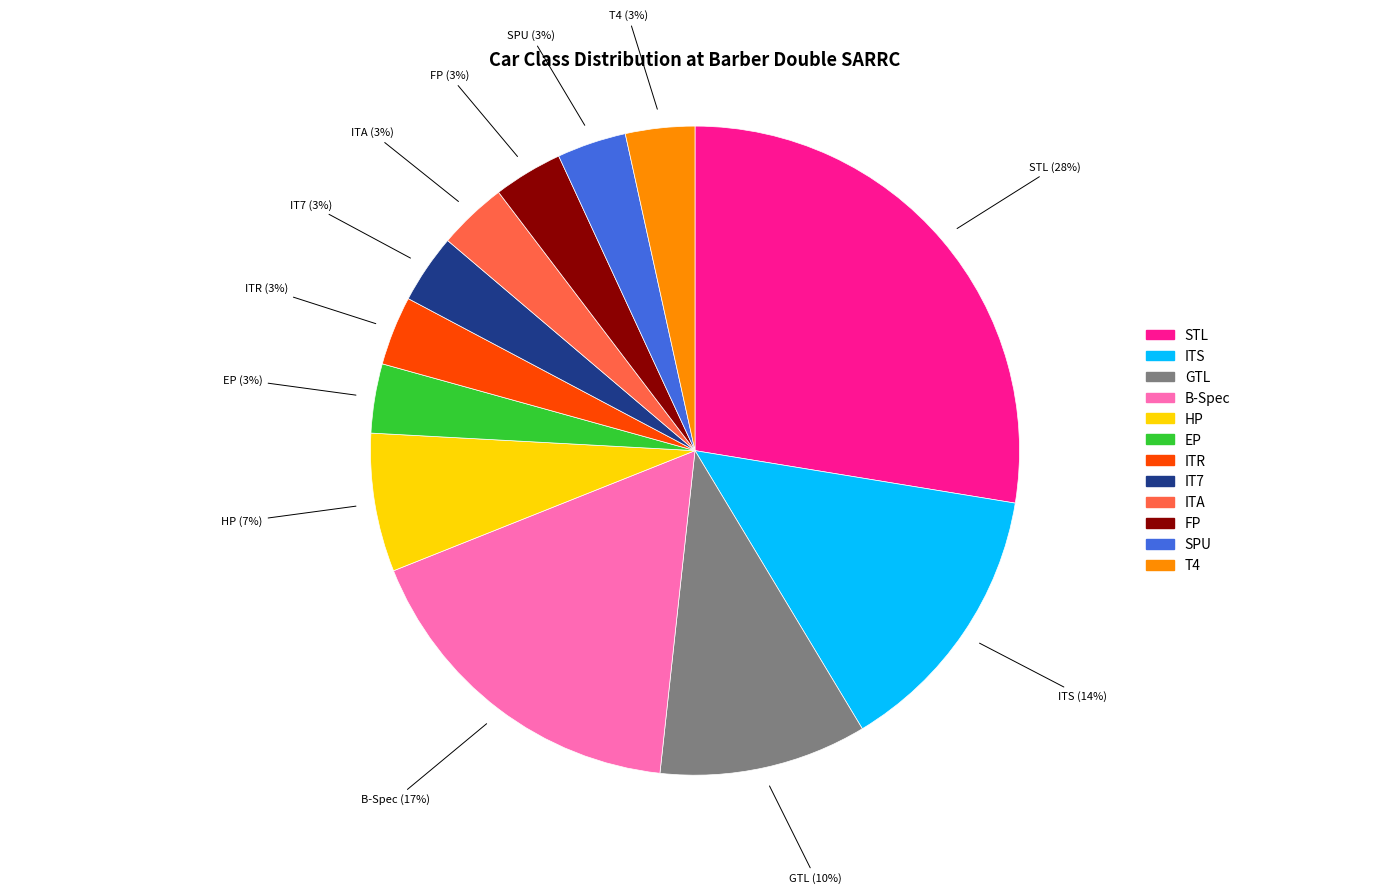

Is the sum of STL and ITA greater than half?

No